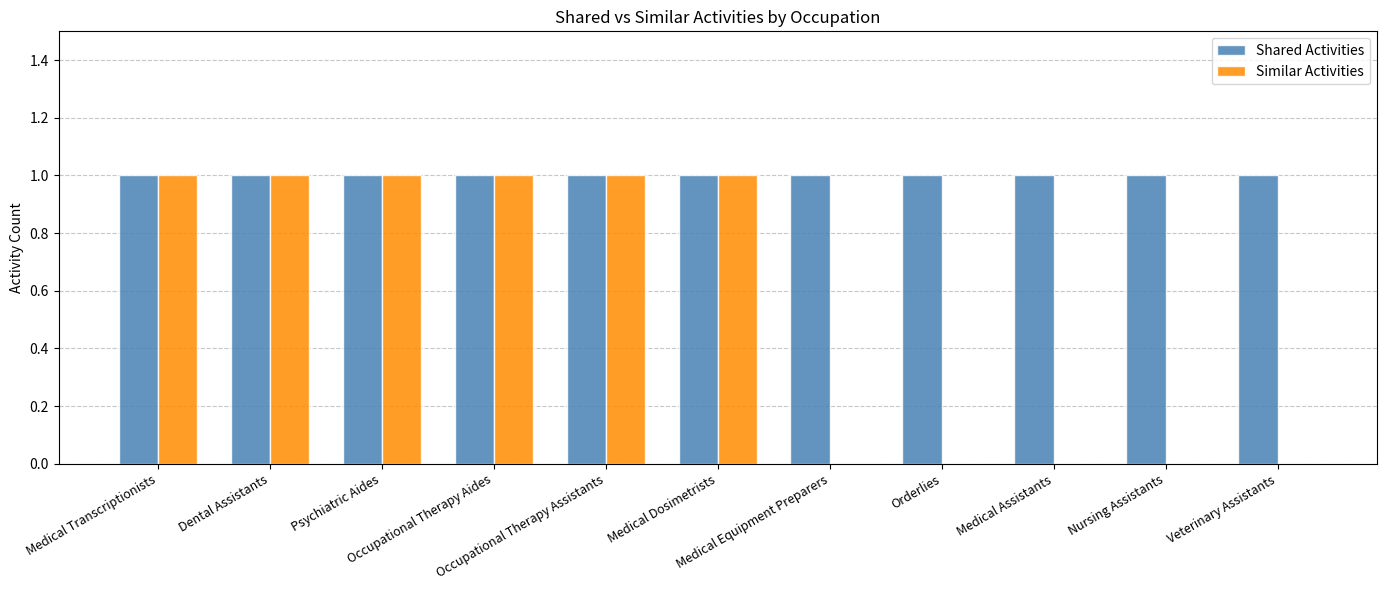

Which series has the largest total across all categories?

Shared Activities